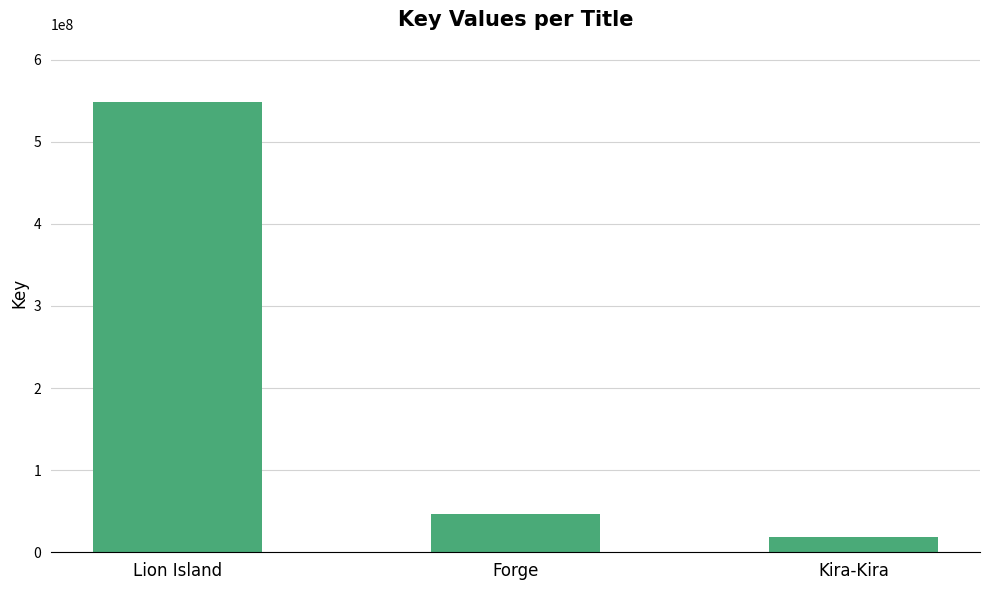

What is the difference between the values at Lion Island and Forge?

502046901